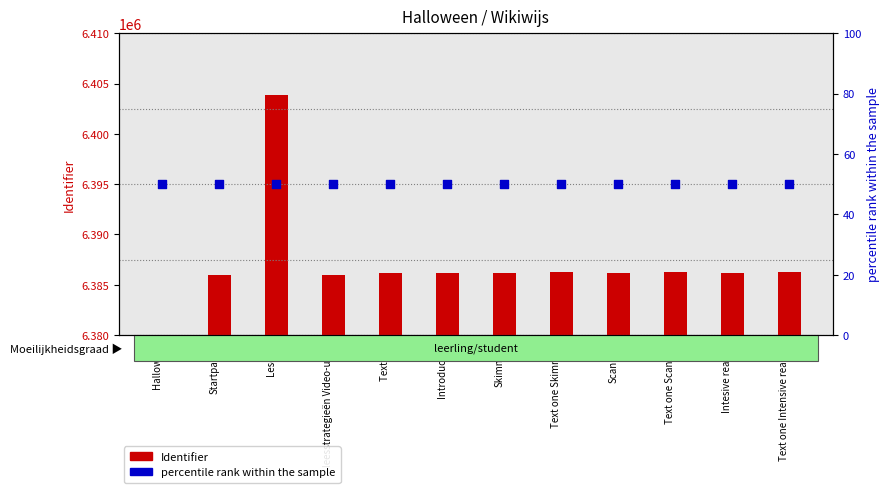

At which category is the sum across all series the highest?

Lesdoel